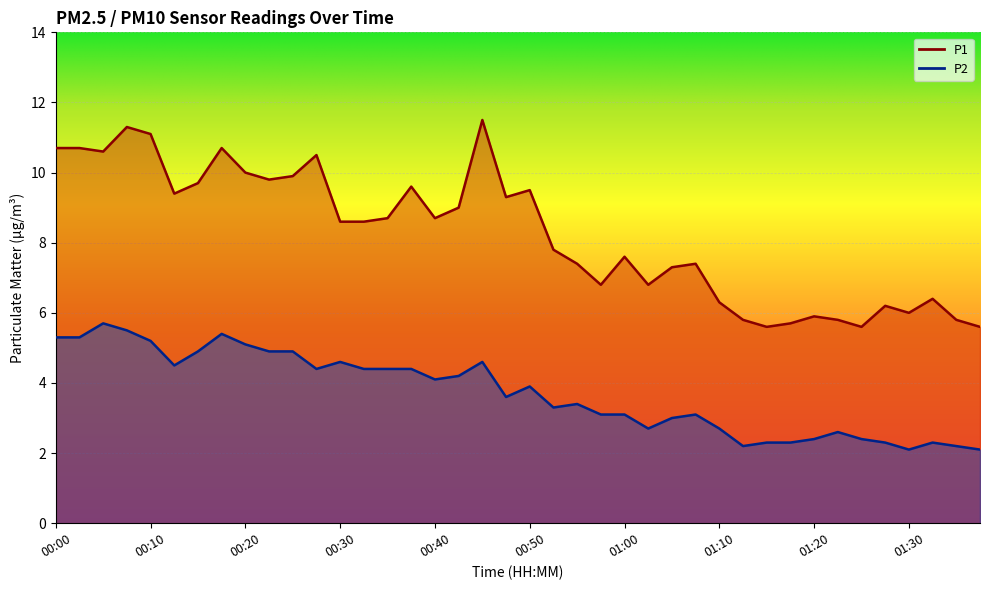

True or false: P2 has a value of 3.4 at 00:55.

True